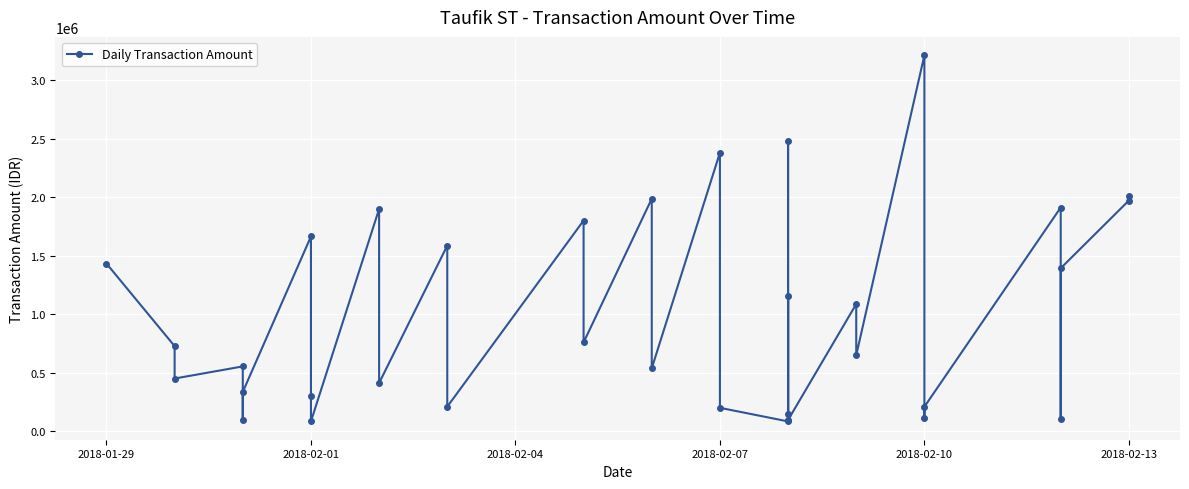

Count the number of data series in this chart.

1